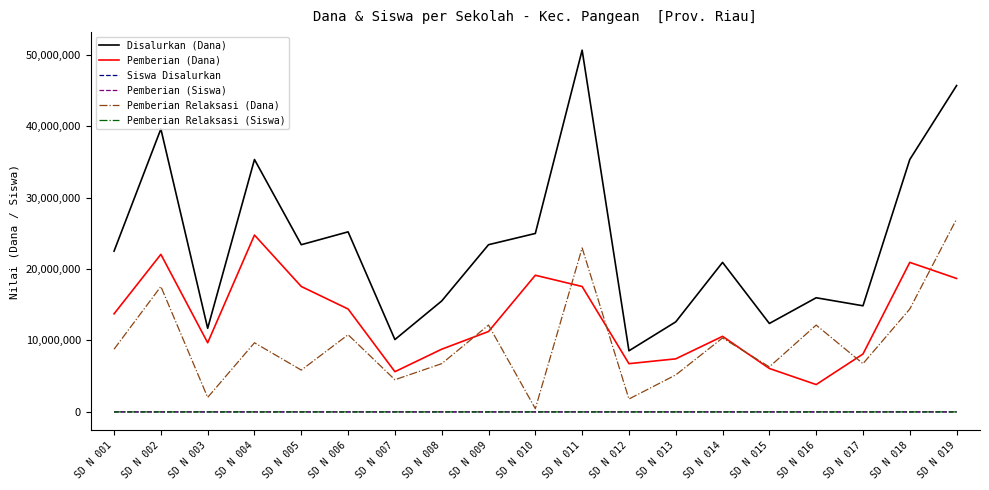

The Disalurkan (Dana) series shows 15525000 at SD N 008. True or false?

True